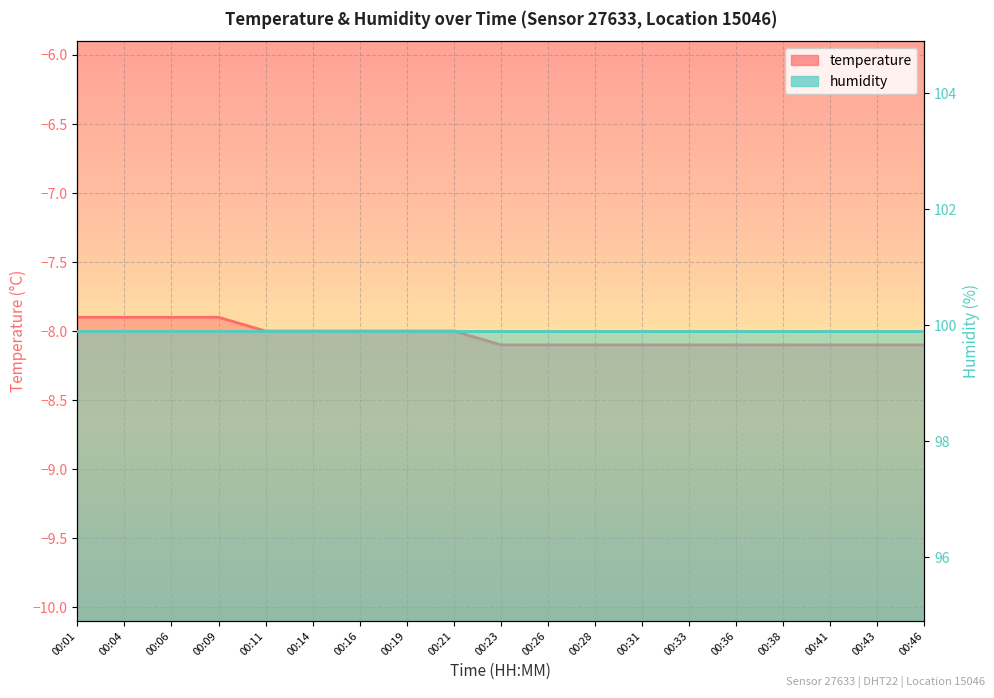

Rank the categories by value from lowest to highest.

00:23, 00:26, 00:28, 00:31, 00:33, 00:36, 00:38, 00:41, 00:43, 00:46, 00:11, 00:14, 00:16, 00:19, 00:21, 00:01, 00:04, 00:06, 00:09